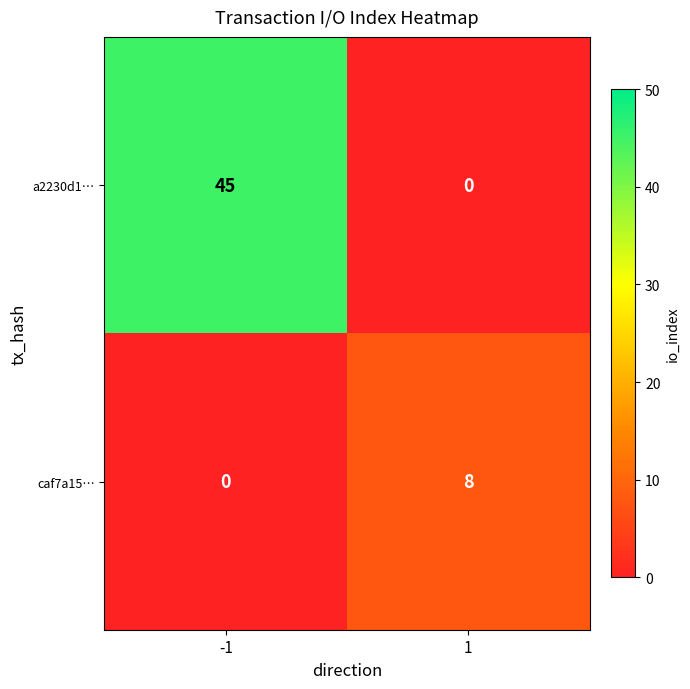

Reading right to left, extract all data points from this chart.

a2230d1…: 1=0	-1=45
caf7a15…: 1=8	-1=0